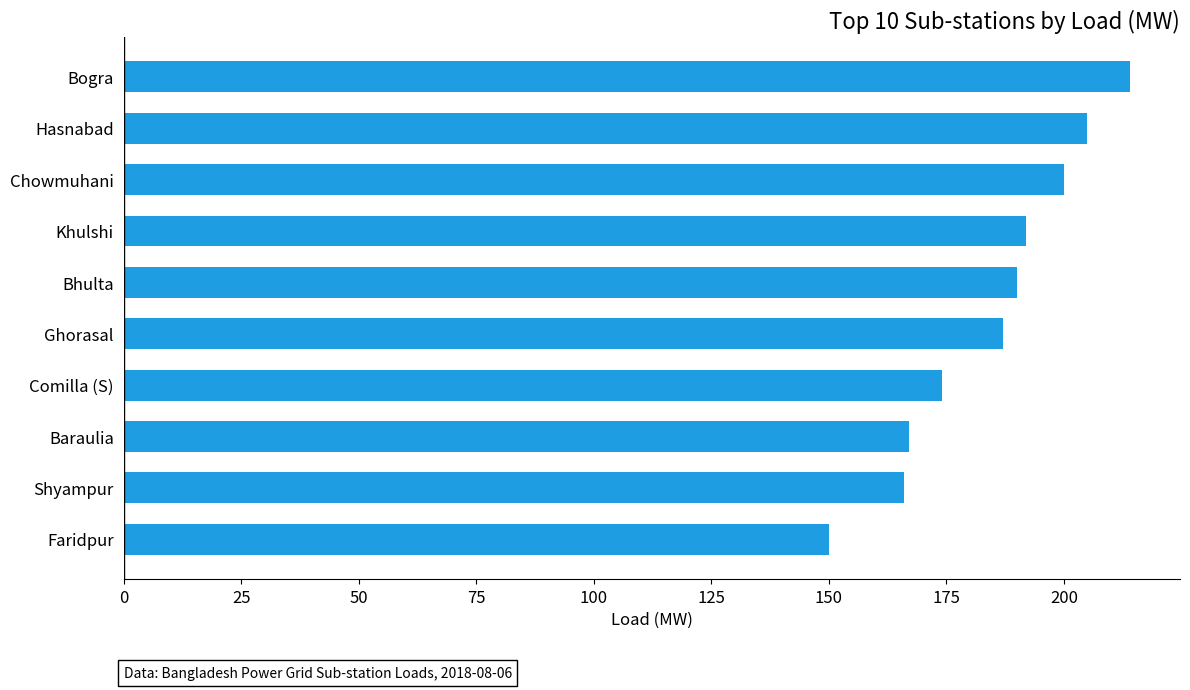

What is the change in value from Comilla (S) to Bogra?

+40